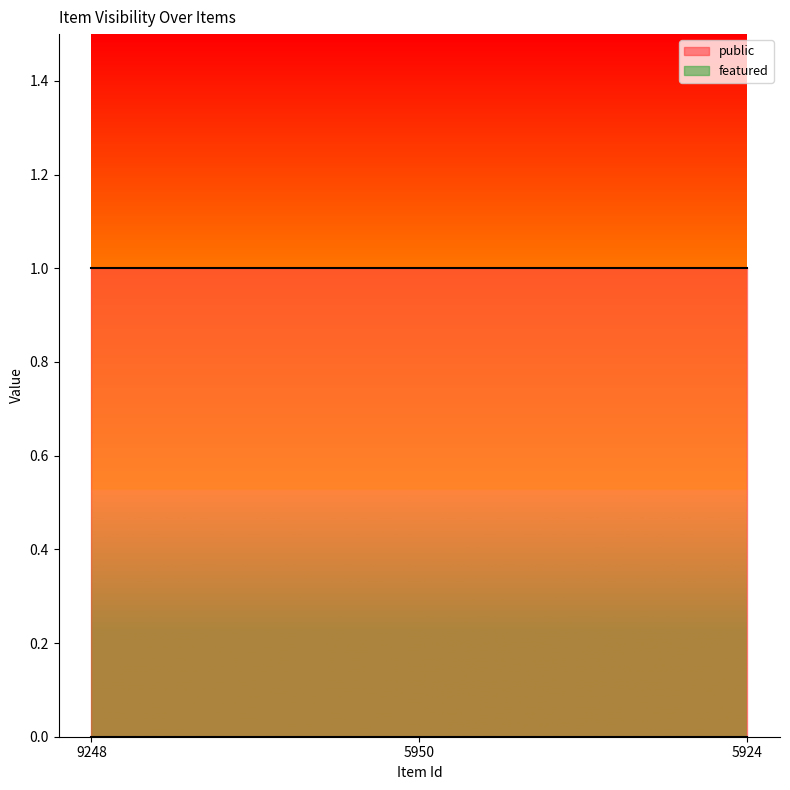

Reading right to left, extract all data points from this chart.

public: 1	1	1
featured: 0	0	0